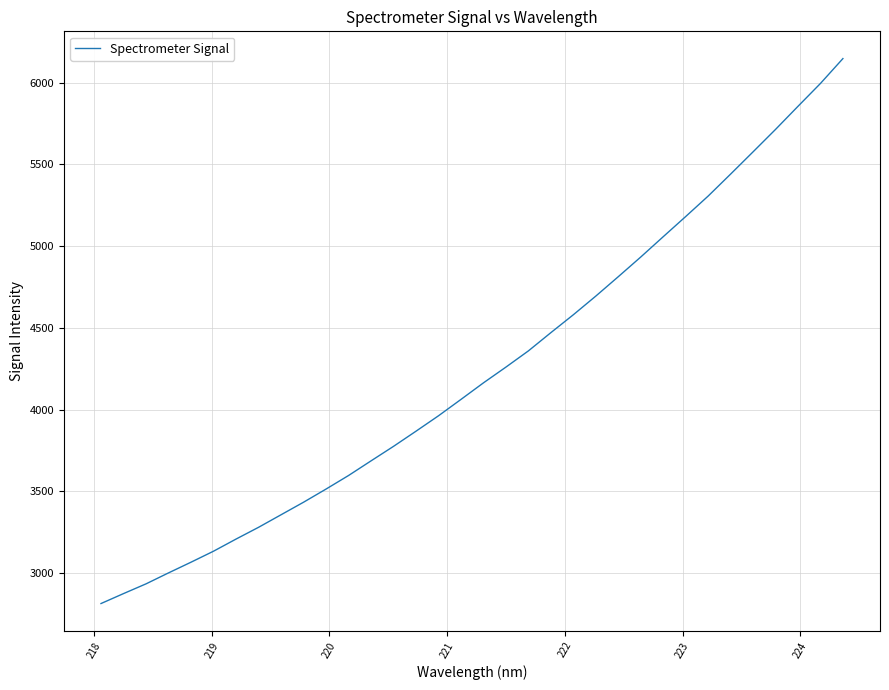

What is the maximum value shown in the chart?

6147.7